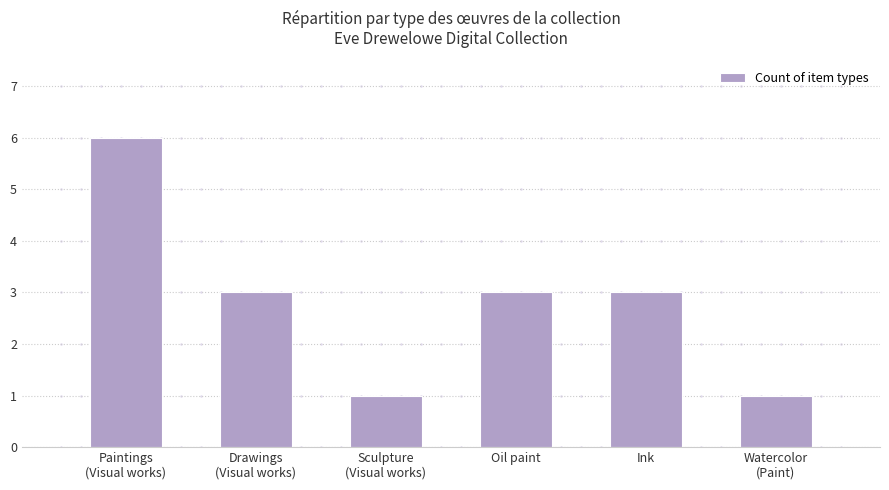

What is the label of the 1st bar from the right?

Watercolor
(Paint)